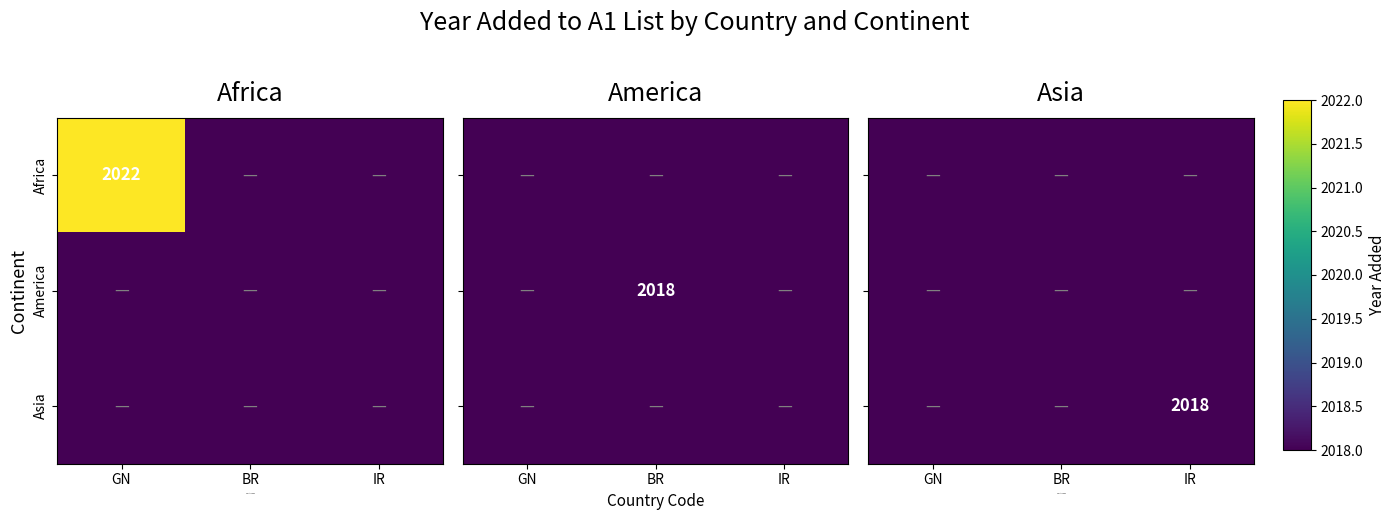

The value of Africa at GN is 988. True or false?

False